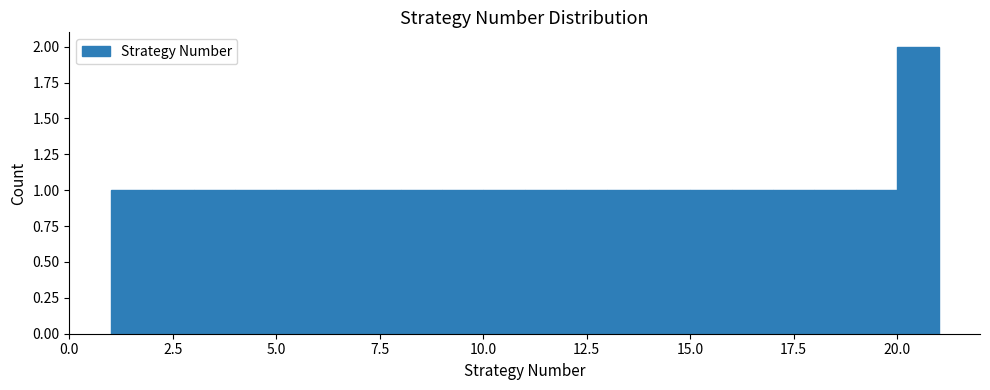

Around what value on the x-axis is the tallest bar? Give the approximate position of its centre, as read against the axis.

20.5